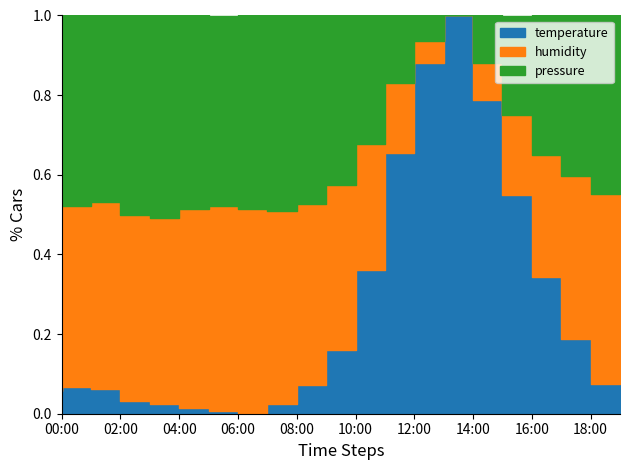

Is the value of temperature at 17:00 greater than the value of pressure at 16:00?

No